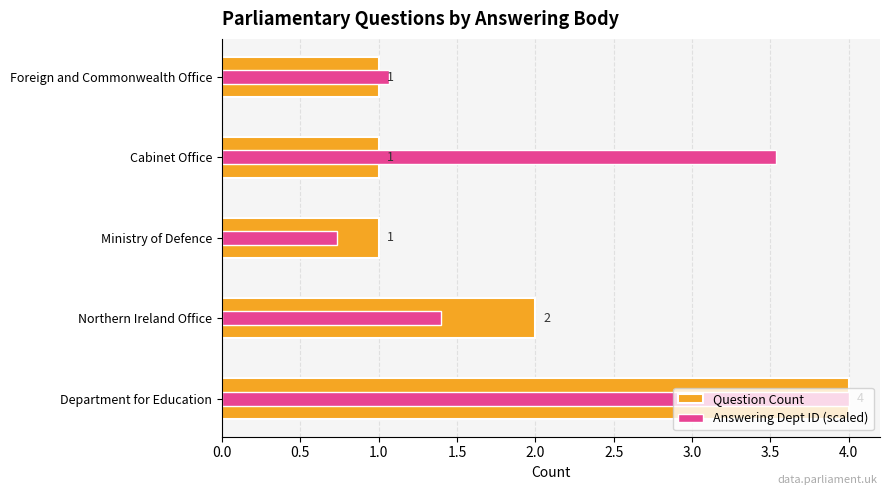

Which series has the largest range (max minus min)?

Answering Dept ID (scaled)